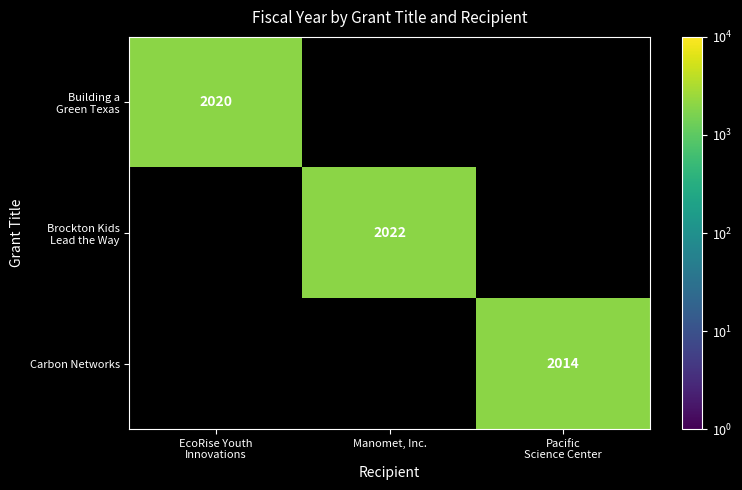

What is the difference between the maximum and minimum values in the Brockton Kids Lead the Way series?

2022